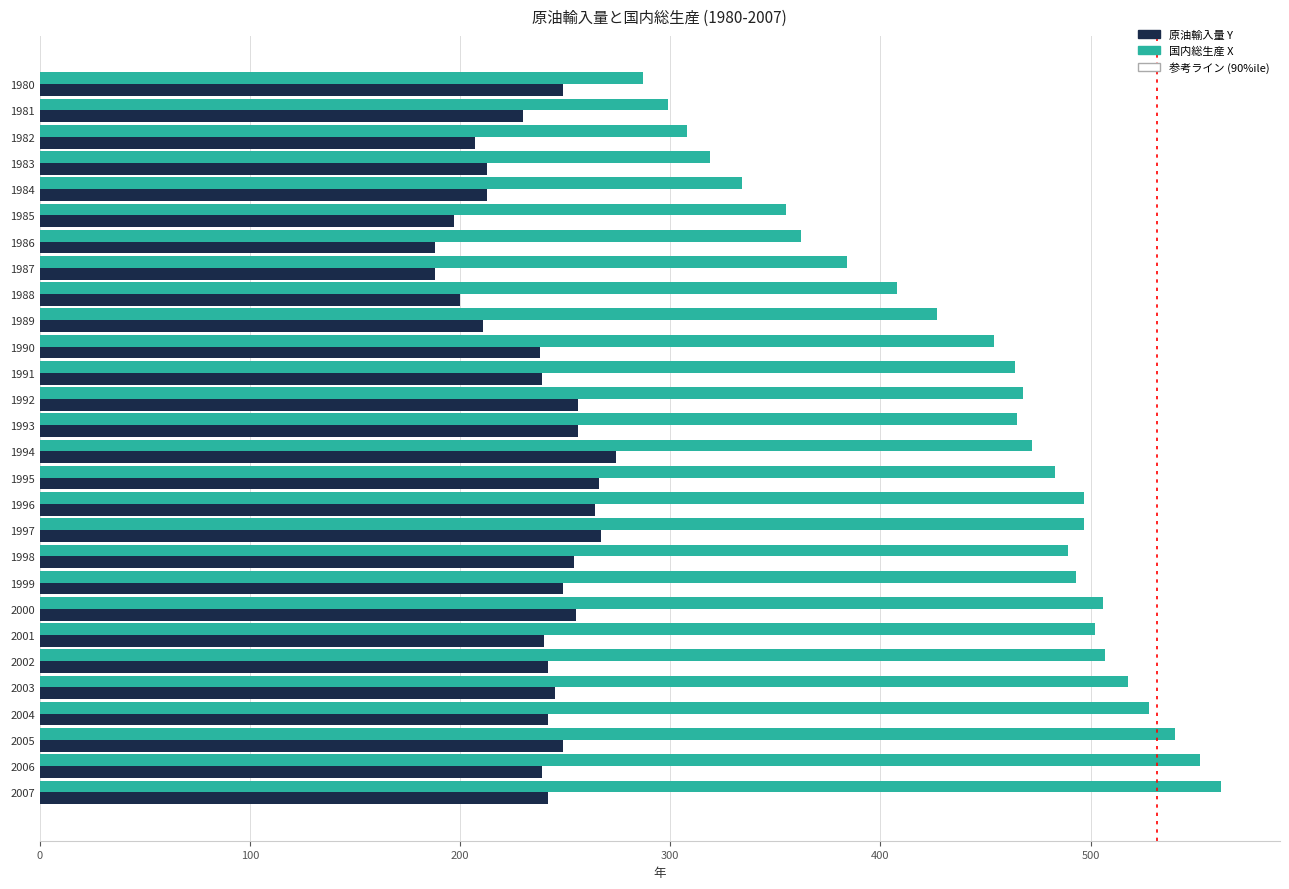

What is the approximate value of 国内総生産 X at 2006?

552